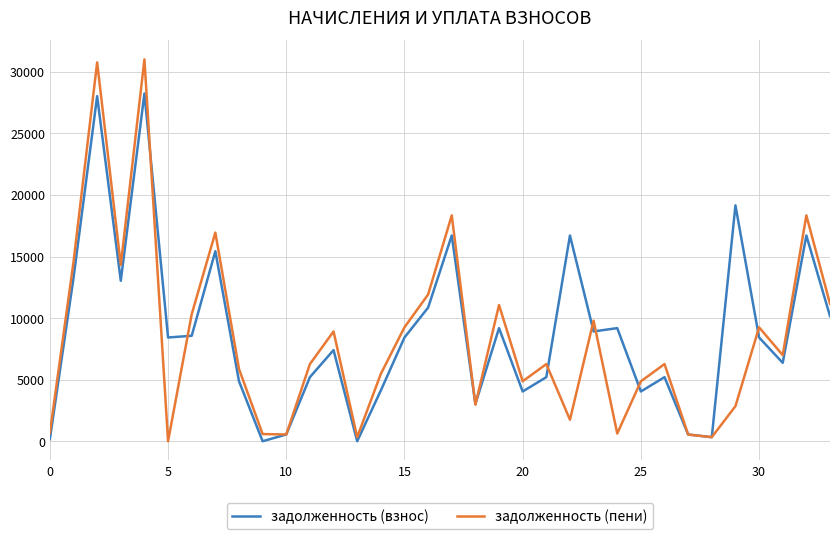

Which series has the largest range (max minus min)?

задолженность (пени)